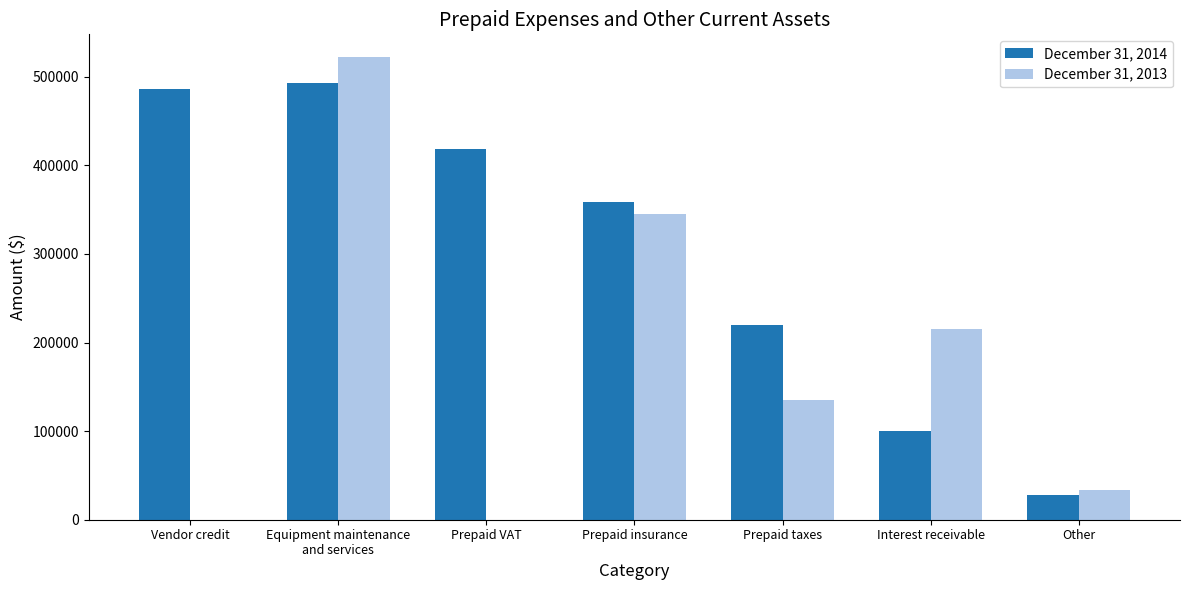

Which series changed the most between Prepaid VAT and Interest receivable?

December 31, 2014